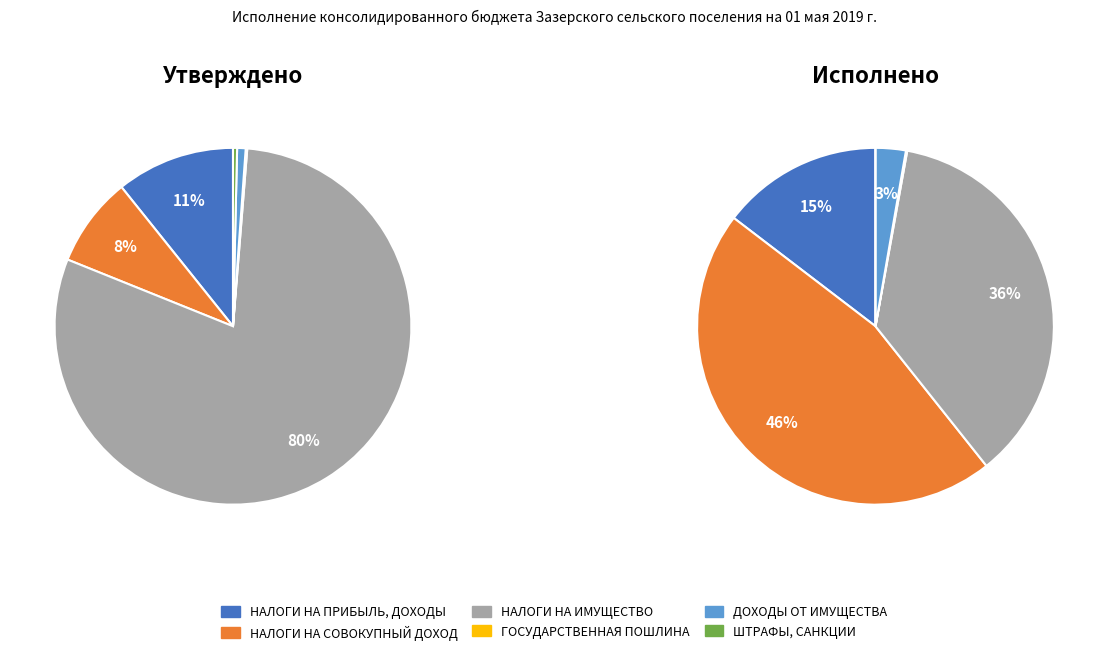

What is the smallest slice in the pie chart?

ШТРАФЫ,
САНКЦИИ